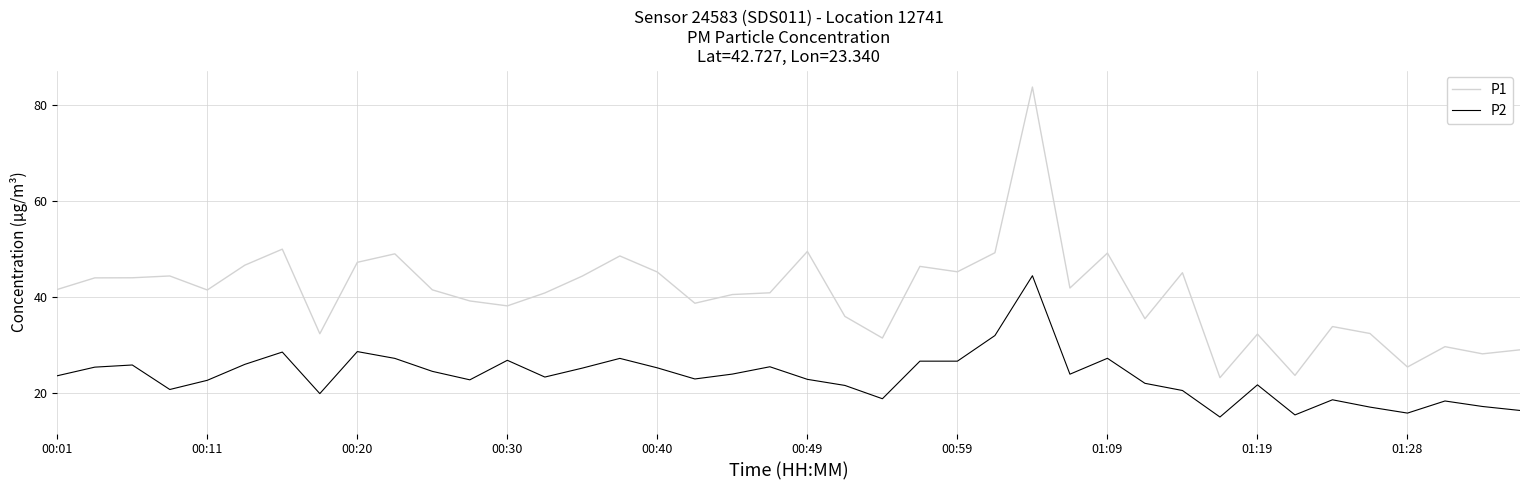

Rank the series by their maximum value, from highest to lowest.

P1, P2